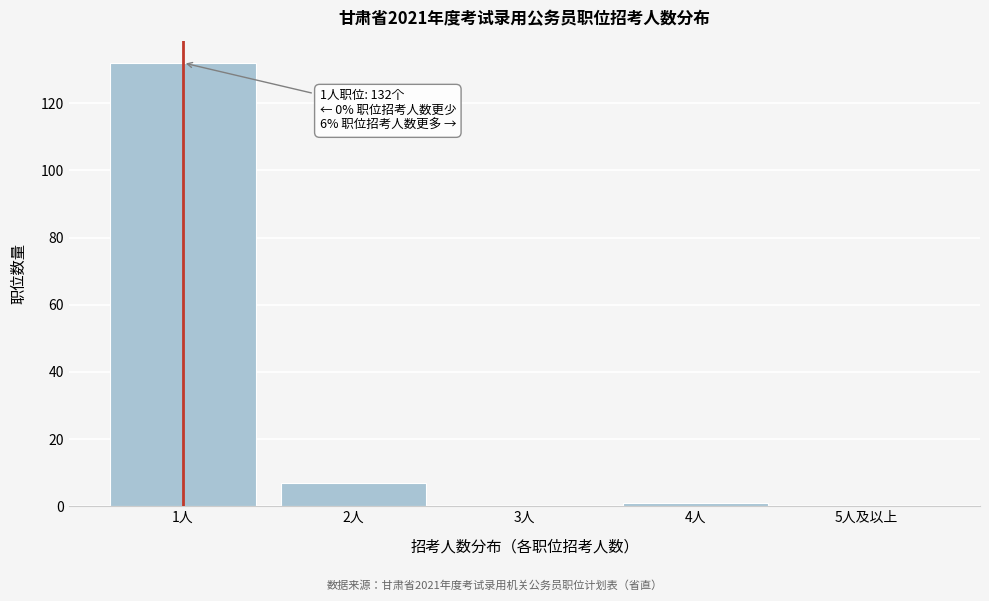

Reading left to right, list all the values displayed in this chart.

1人=132	2人=7	3人=0	4人=1	5人及以上=0